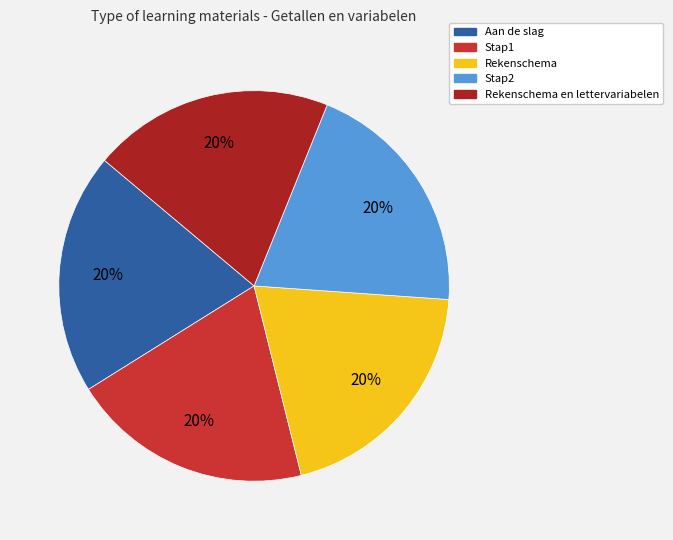

Is there any slice that represents more than half of the pie?

No